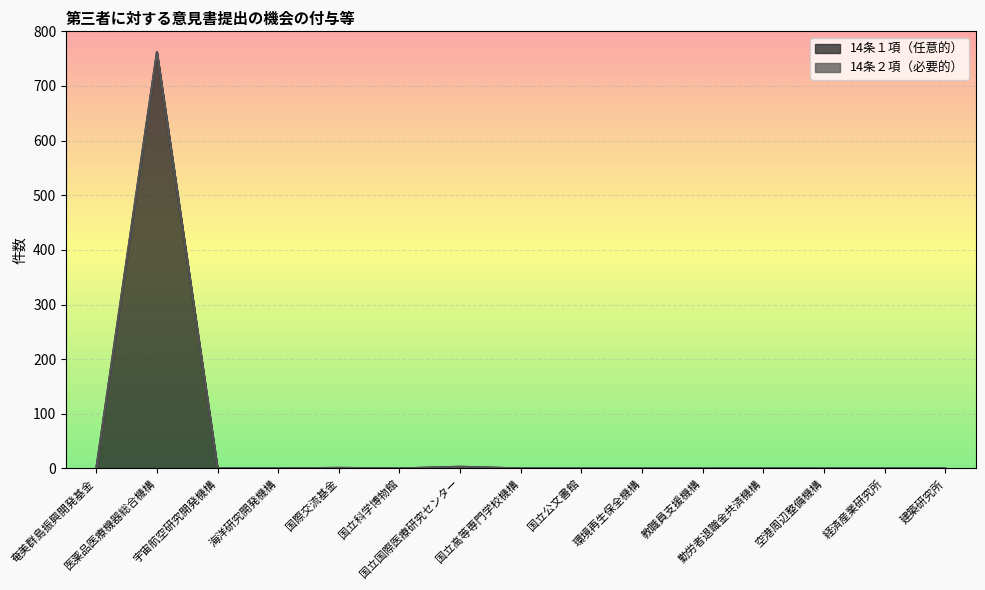

What is the change in value from 国立国際医療研究センター to 建築研究所?

-3